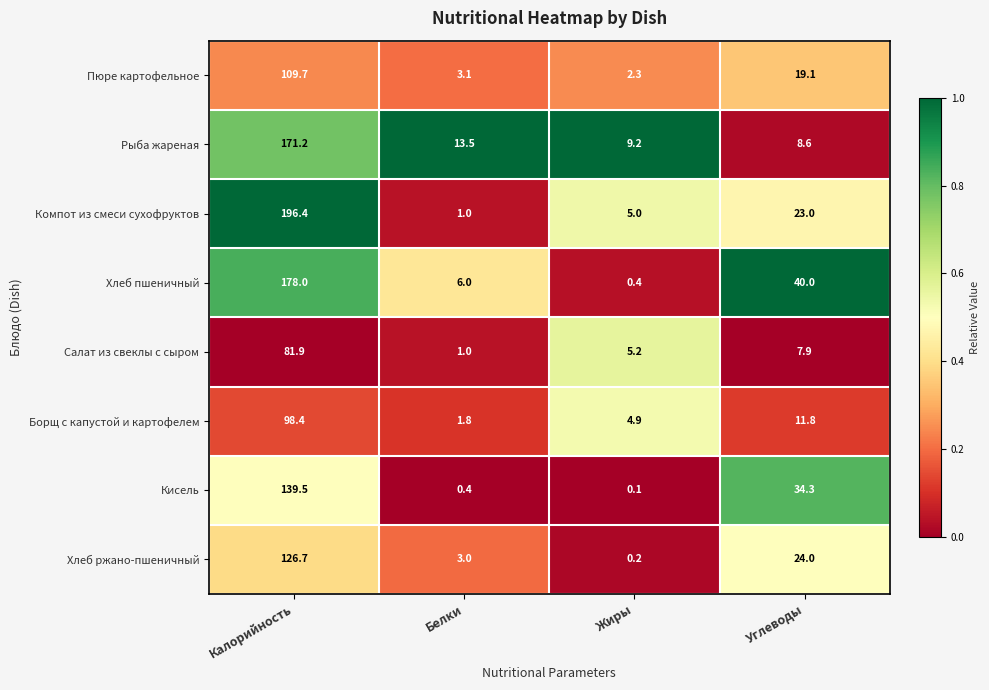

At which category does the chart reach its peak across all series?

Калорийность